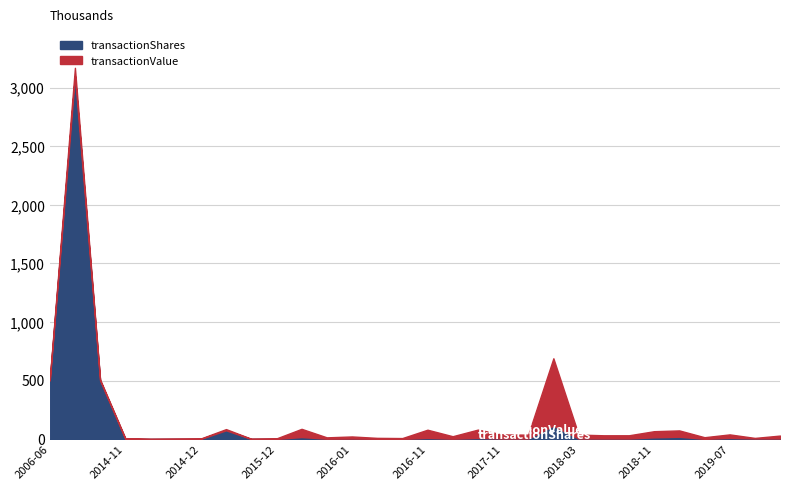

Reading right to left, what are all the values shown in this chart?

transactionShares: 5000	5000	10000	2000	20000	15000	5000	5000	5000	115000	5000	5000	10000	3400	10000	1800	2500	4500	3000	17500	1358	1000	75000	1300	900	500	2000	500000	3100000	500000
transactionValue: 24950	4965	30000	13958	54000	52350	27450	27375	33325	575000	32750	34500	70800	21012	69960	6786	7875	17862	11790	70000	4074	1919	10200	3965	3050	2000	6165	9000	70400	10000